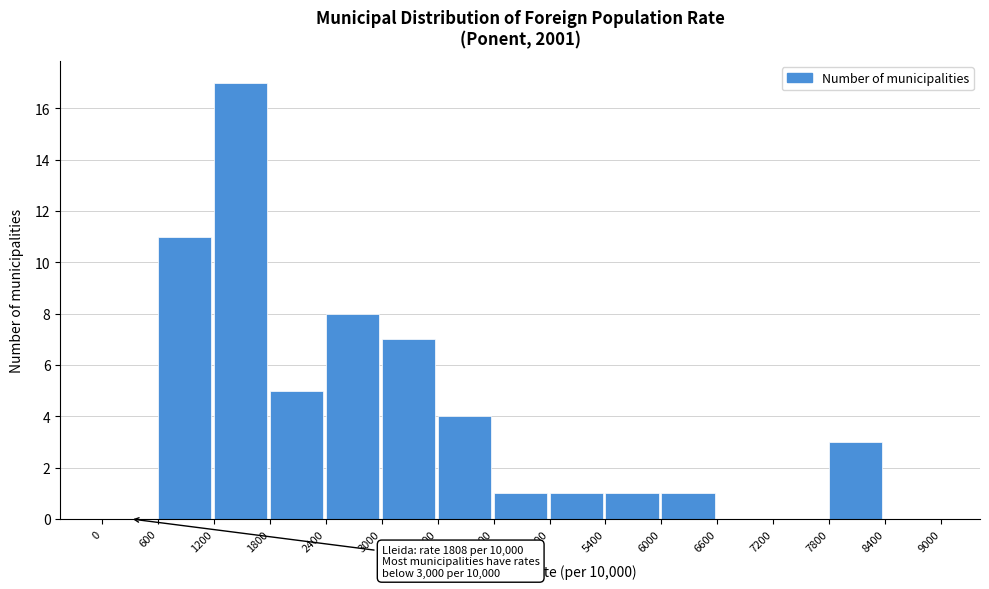

Over which range of the x-axis is the bar tallest?

1200 to 1800